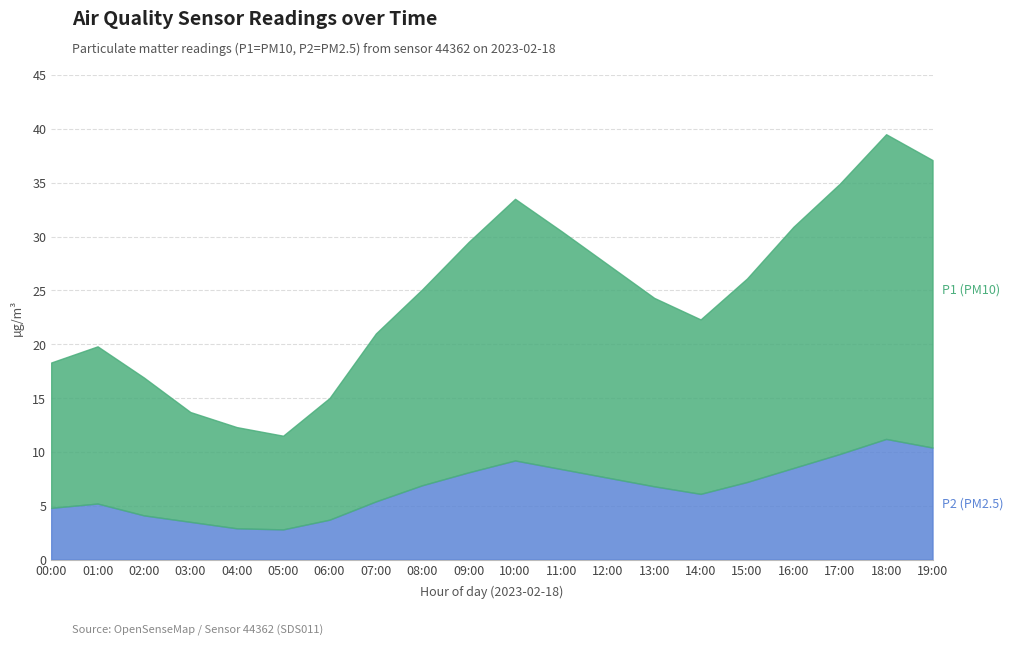

What are all the series names shown in the legend?

P1, P2